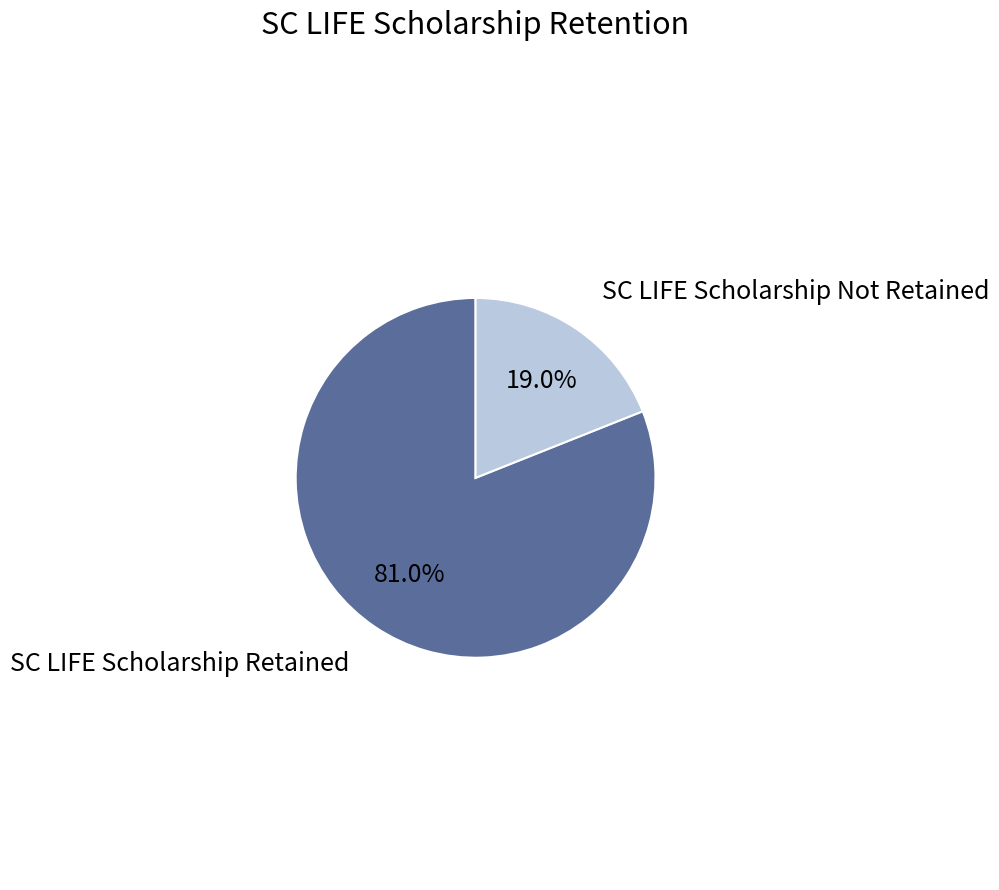

Is there a majority slice in this chart?

Yes